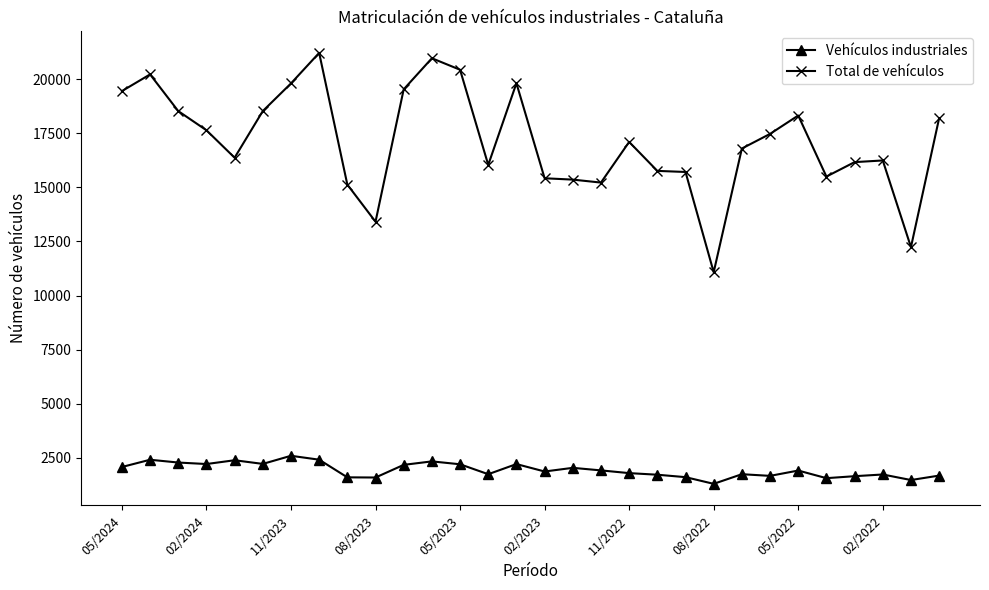

What is the value of the Vehículos industriales point at the 22nd from the left?

1301